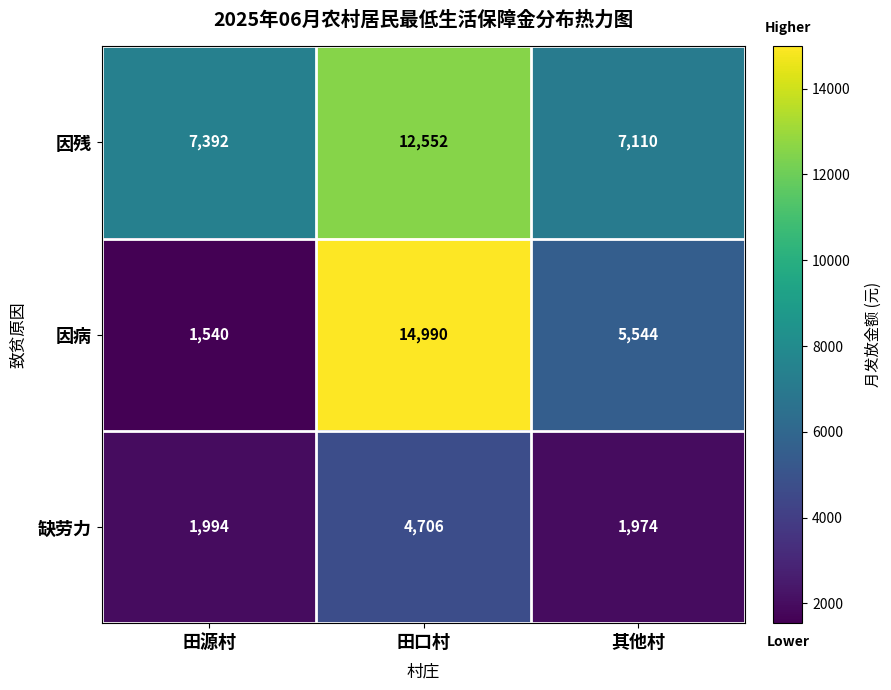

Which series has the largest range (max minus min)?

因病